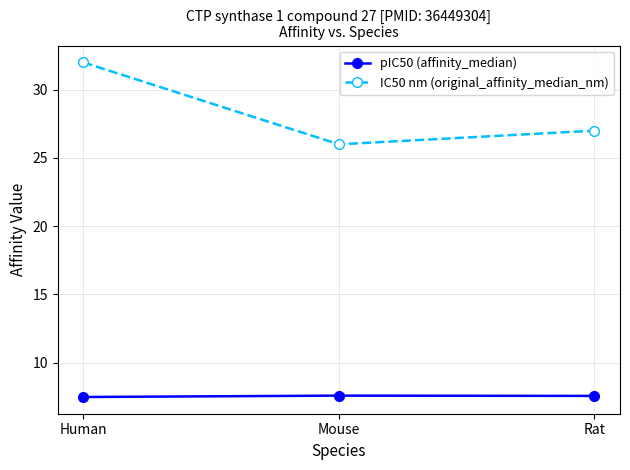

How many categories are shown in the chart?

3